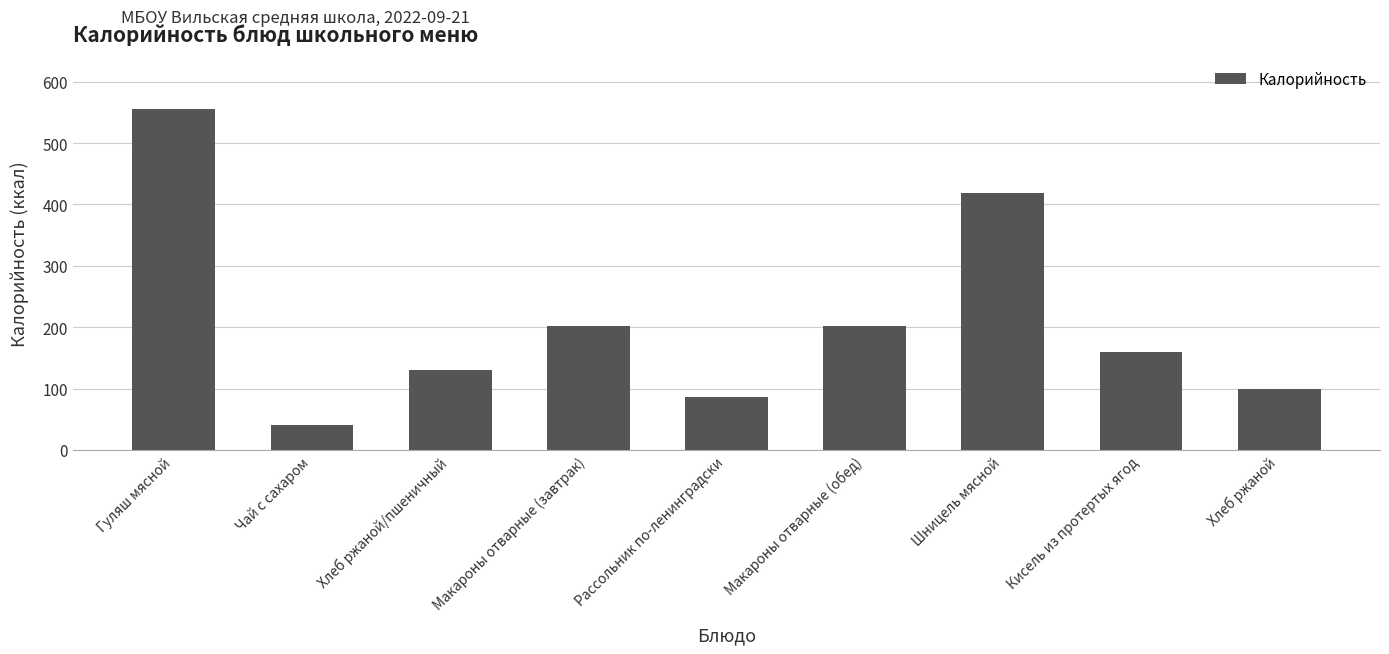

At which category does the chart reach its minimum across all series?

Чай с сахаром